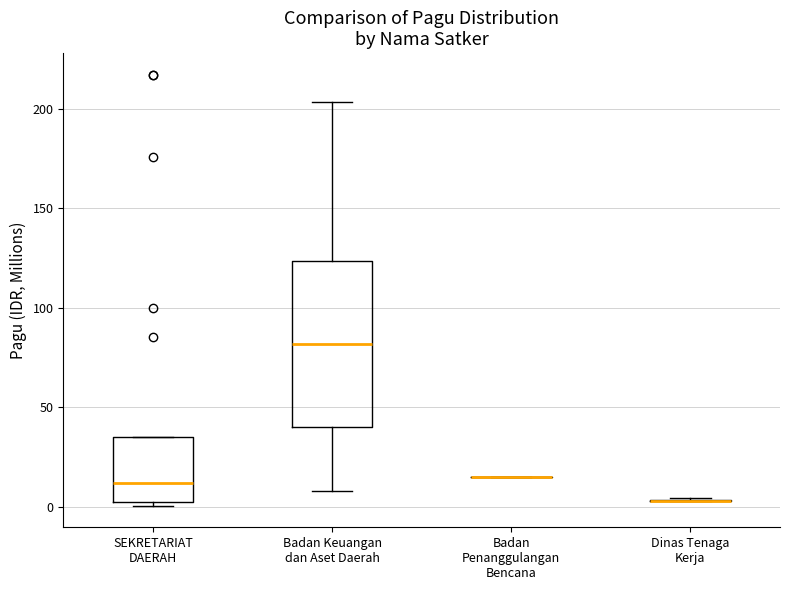

Reading left to right, transcribe this box plot: for each box, give where its median line is, the range the box spans, and where its two whiskers end, as read against the y-axis. The values are not printed on the chart, so give them approximately, as read against the axis.

SEKRETARIAT DAERAH: median 10, box 5 to 35, whiskers 0 to 35
Badan Keuangan dan Aset Daerah: median 80, box 40 to 125, whiskers 10 to 205
Badan Penanggulangan Bencana: box collapsed to a line at 15, whiskers 15 to 15
Dinas Tenaga Kerja: box collapsed to a line at 5, whiskers 5 to 5